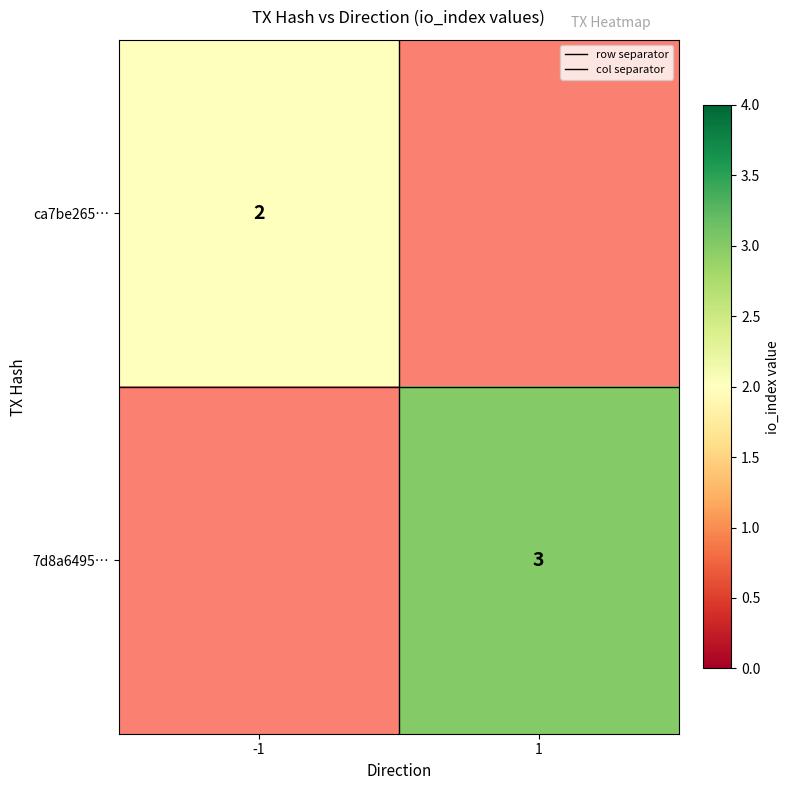

What is the lowest value of the ca7be265… series?

2.0